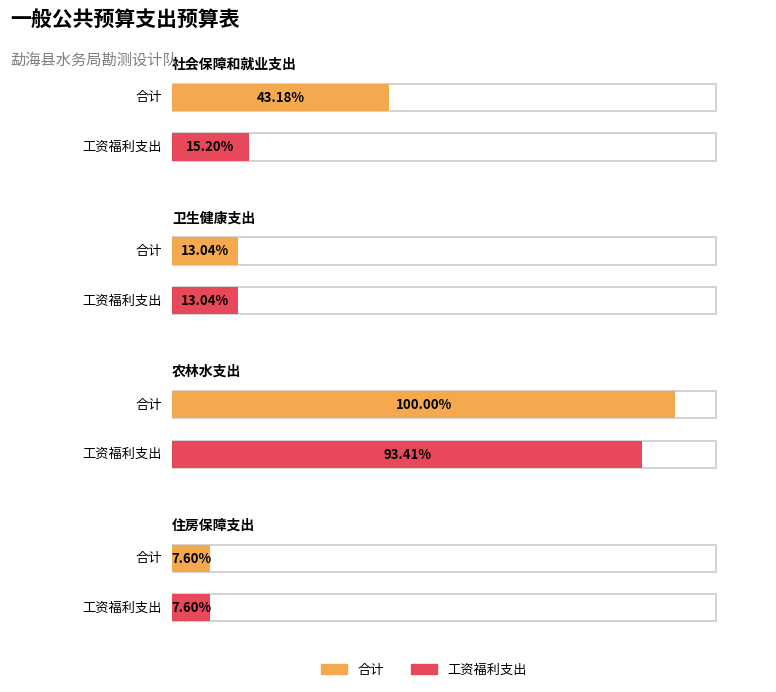

Which category has the highest value in the 合计 series?

农林水支出